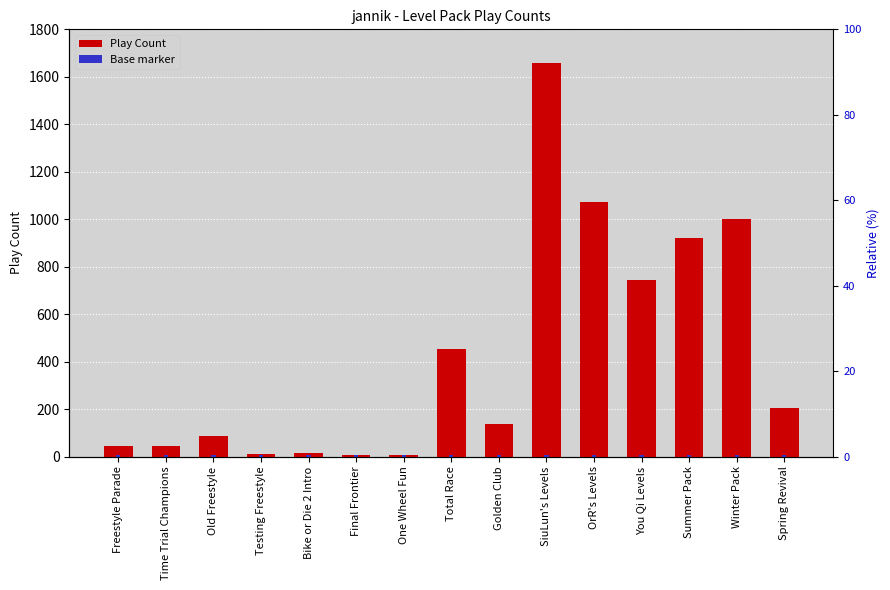

What is the total value across all series at Testing Freestyle?

18